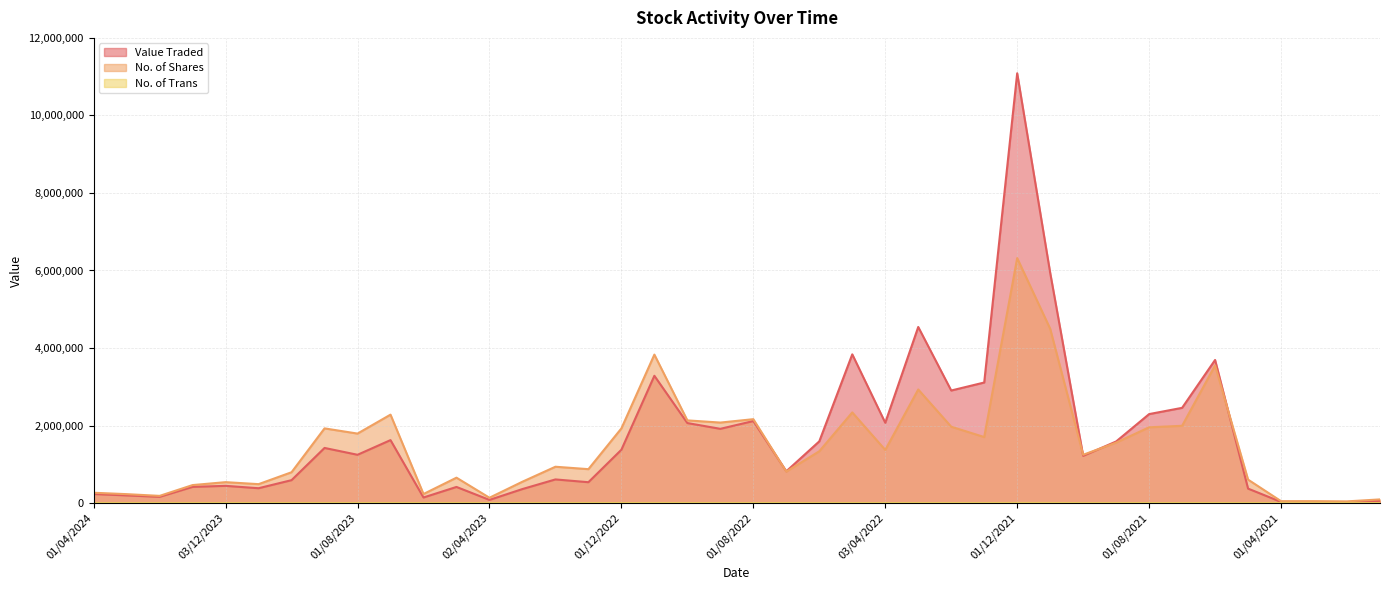

Does the chart have visible grid lines?

Yes